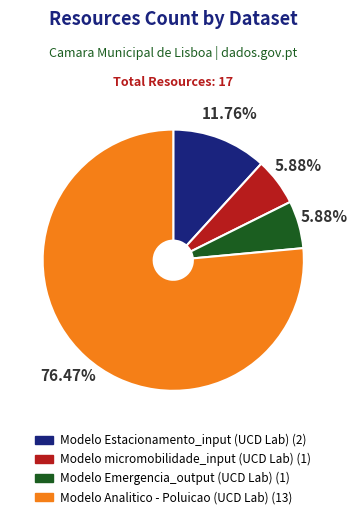

What percentage do Modelo Analitico - Poluicao (UCD Lab) and Modelo Emergencia_output (UCD Lab) together represent?

82.4%